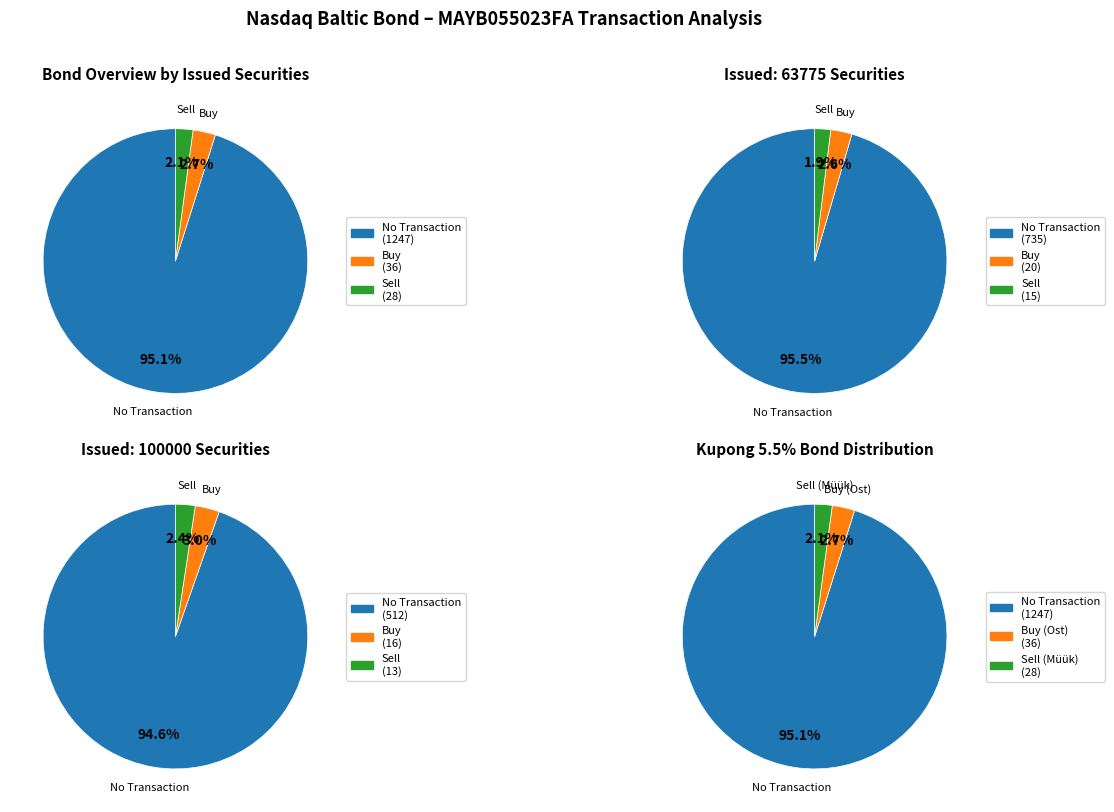

Is the sum of 4 and 2 greater than half?

No